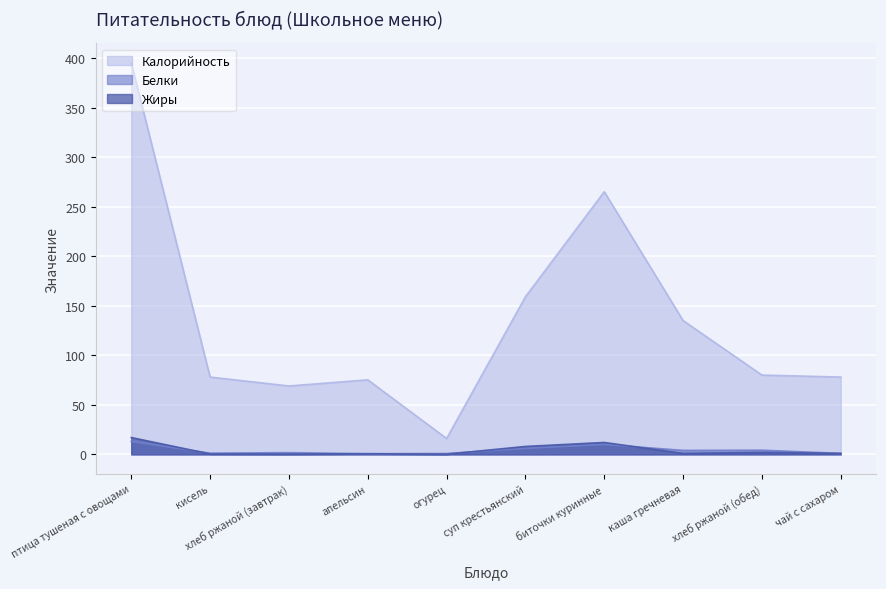

Where is the first local minimum for Калорийность?

хлеб ржаной (завтрак)